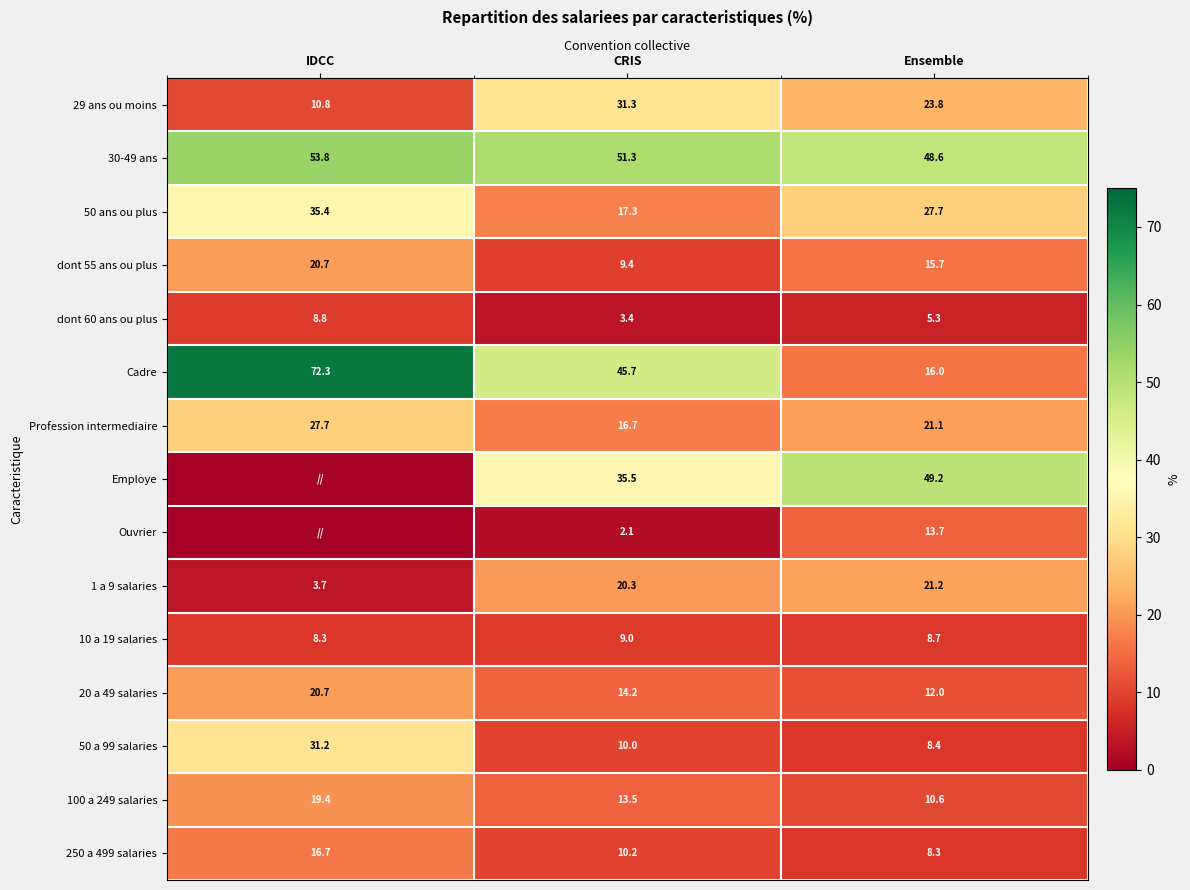

At CRIS, list the series in order from largest to smallest.

30-49 ans, Cadre, Employe, 29 ans ou moins, 1 a 9 salaries, 50 ans ou plus, Profession intermediaire, 20 a 49 salaries, 100 a 249 salaries, 250 a 499 salaries, 50 a 99 salaries, dont 55 ans ou plus, 10 a 19 salaries, dont 60 ans ou plus, Ouvrier